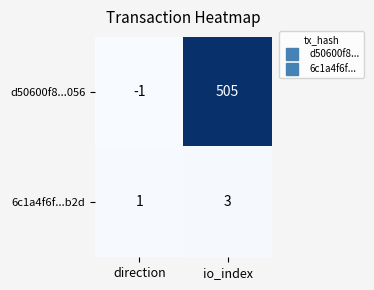

At which category is the sum across all series the highest?

io_index